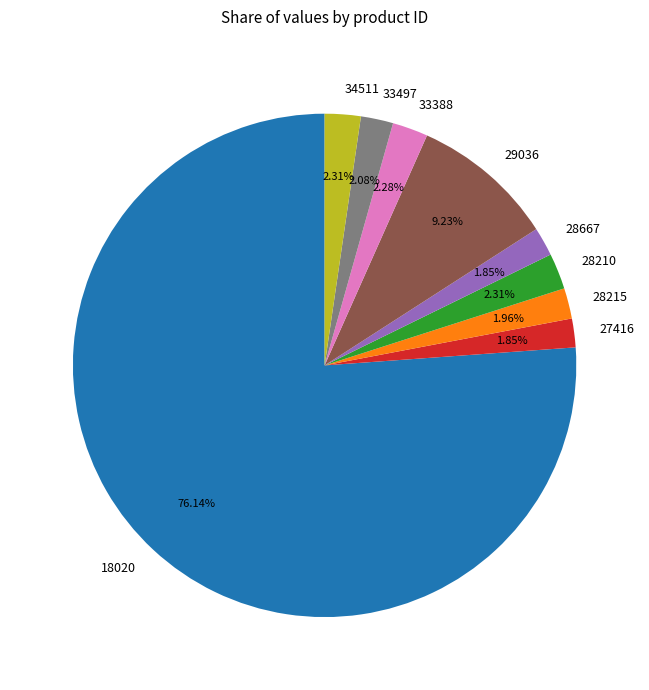

What is the majority slice?

18020